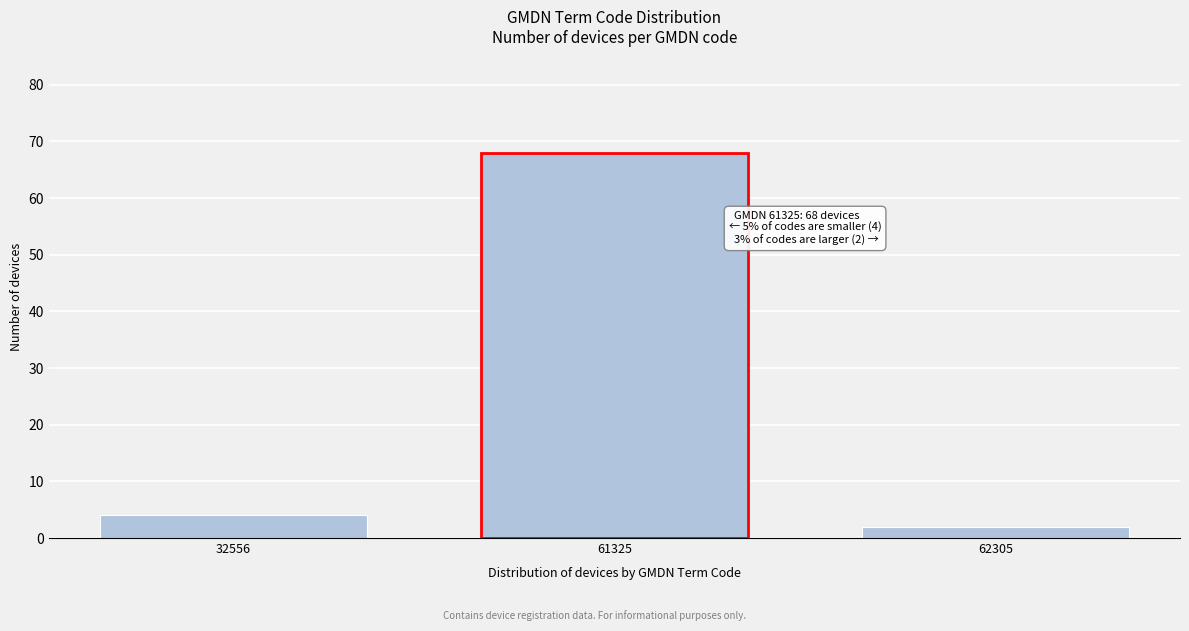

Reading left to right, extract all data points from this chart.

4	68	2